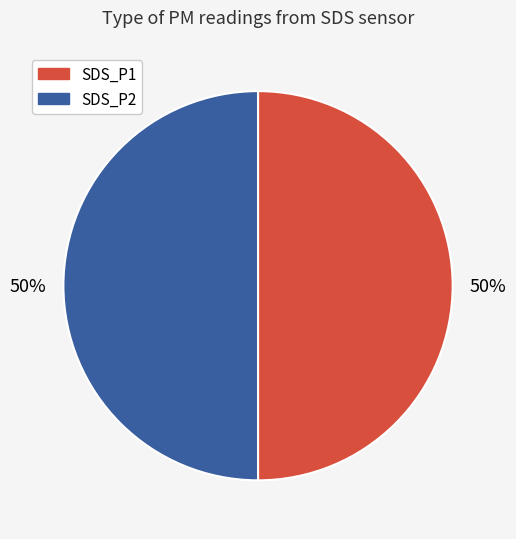

The SDS_P1 slice represents 50% of the pie. True or false?

True